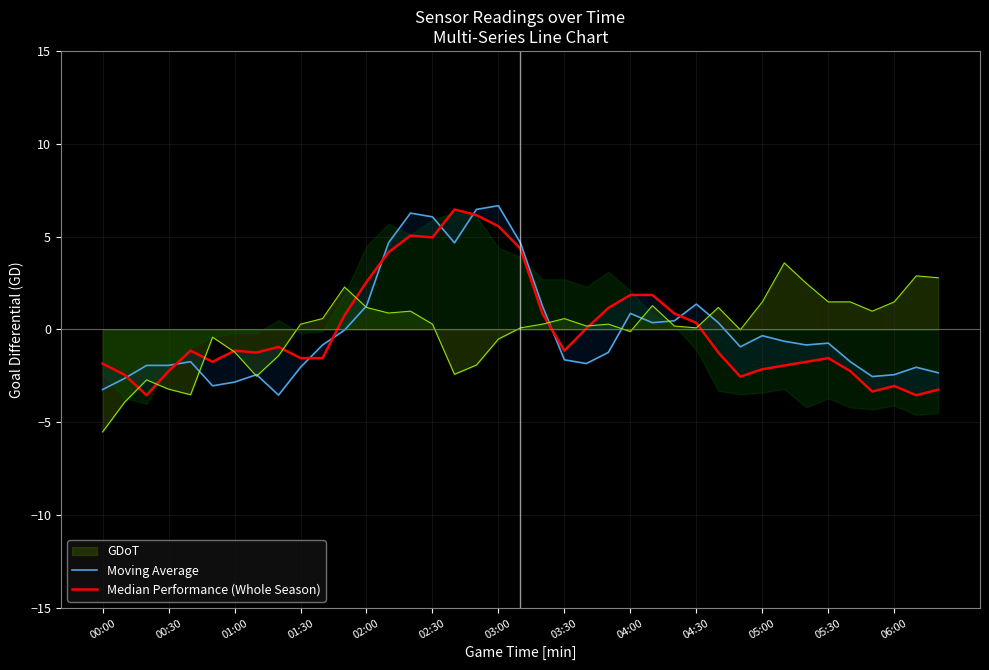

Which category has the lowest value in the GDoT series?

00:00